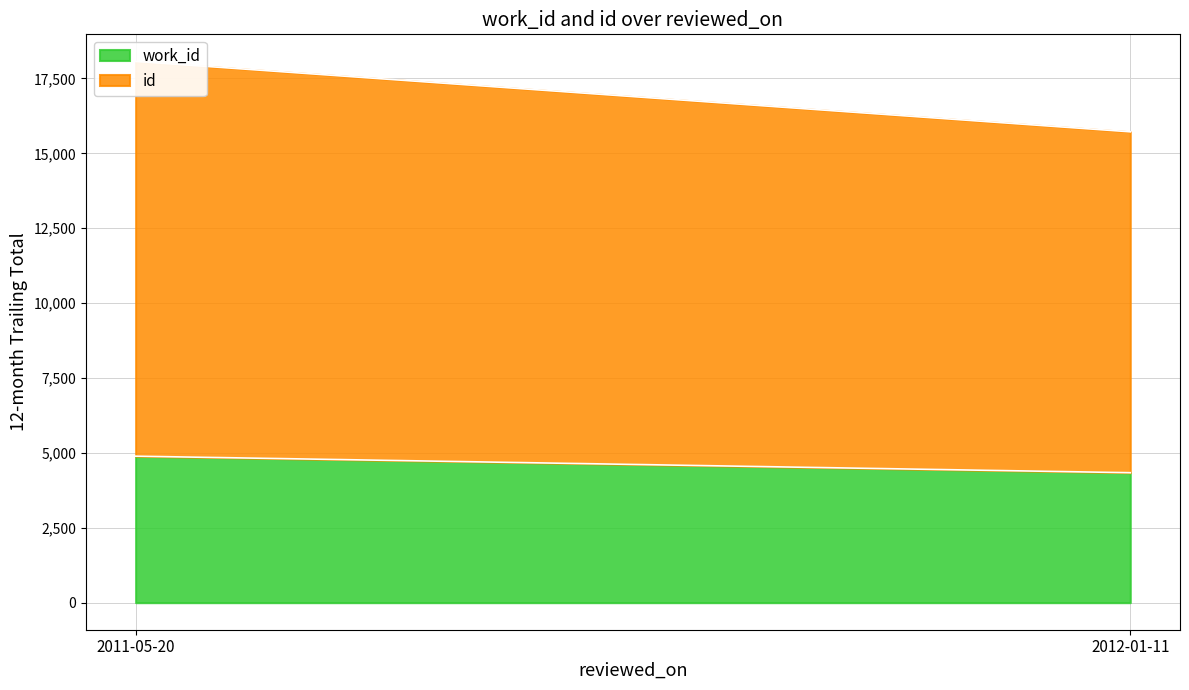

What is the label of the 1st point from the right?

2012-01-11